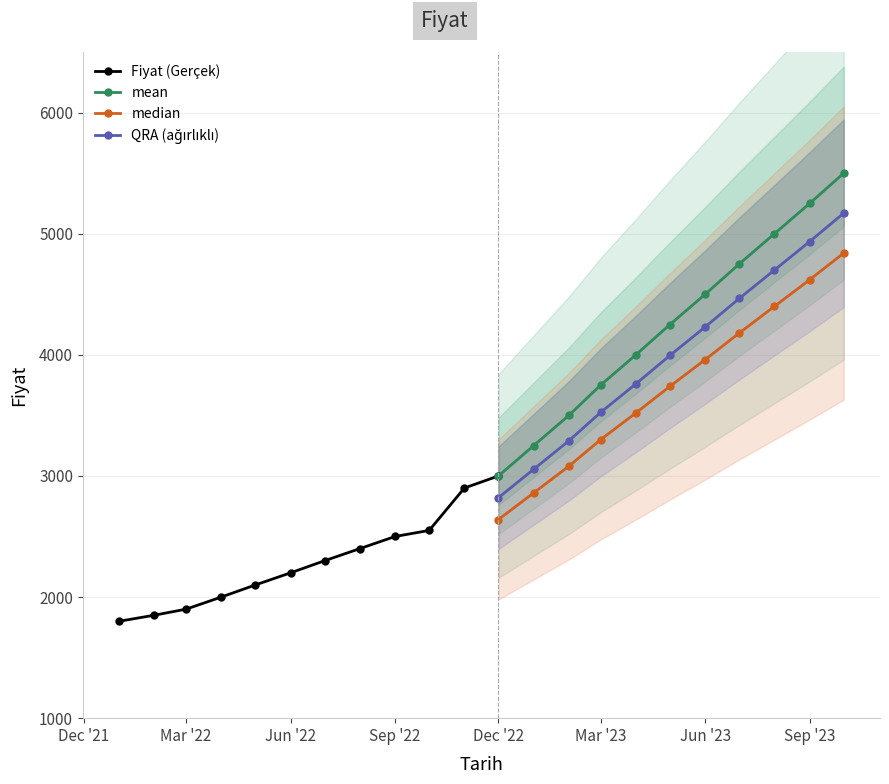

Which category has the highest value across all series?

2023-10-01